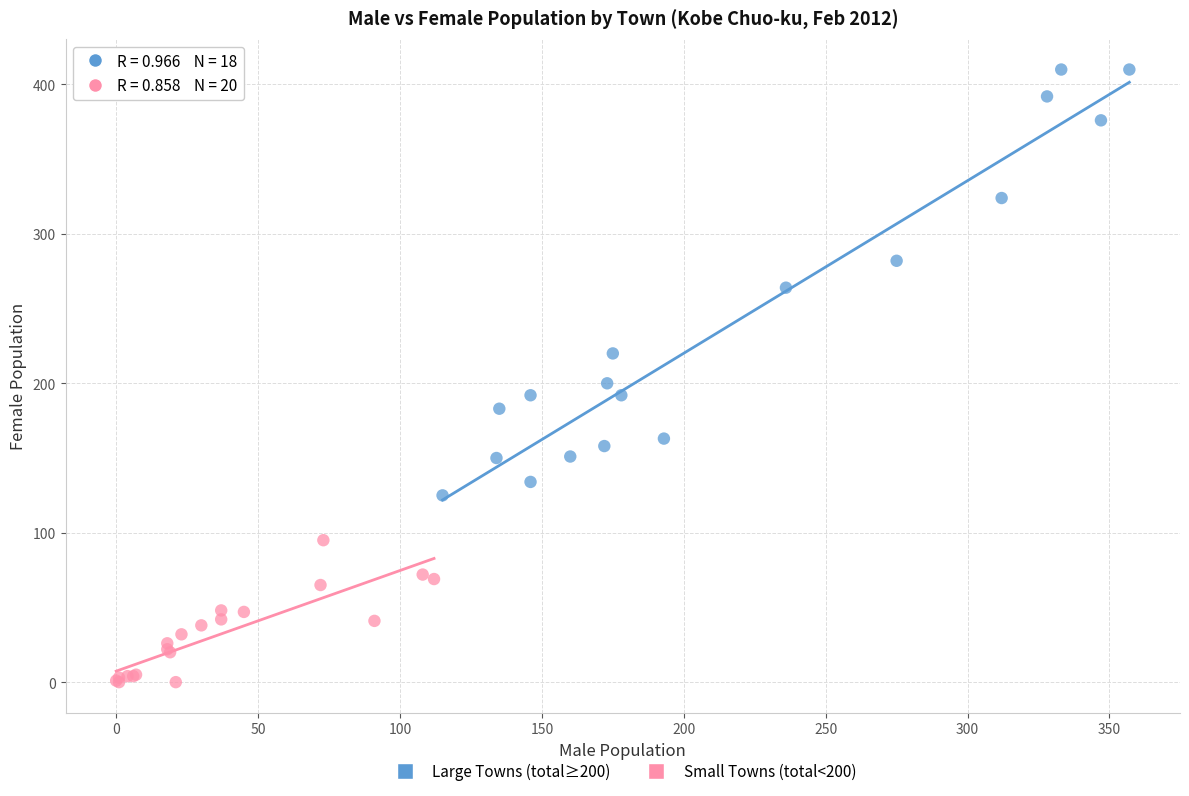

Which series has the widest spread of Y values?

Large Towns (total≥200)